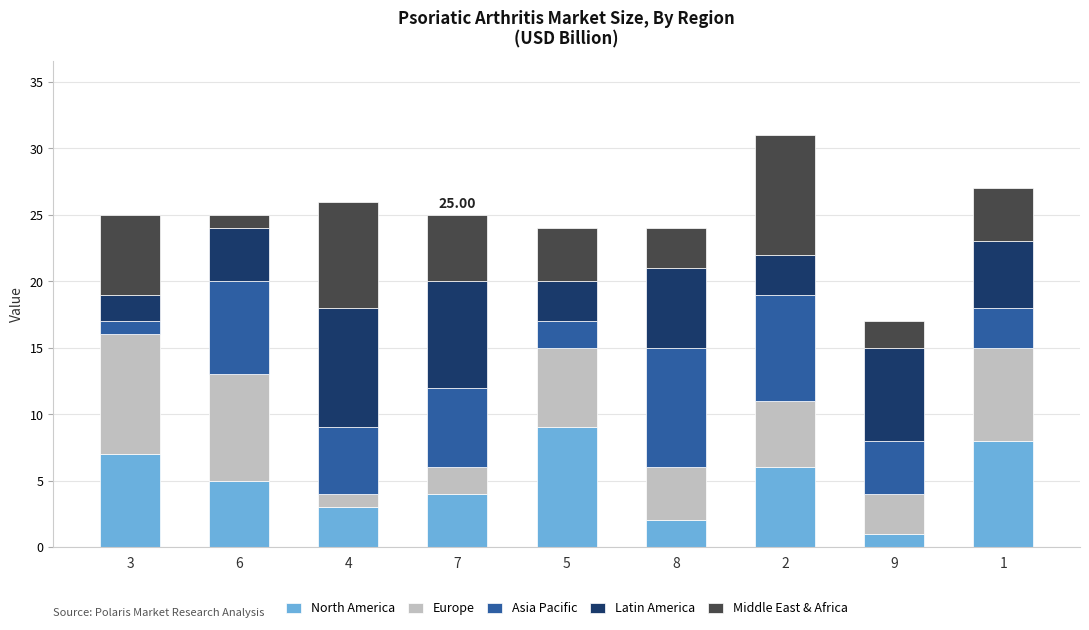

Count the number of categories in the chart.

9